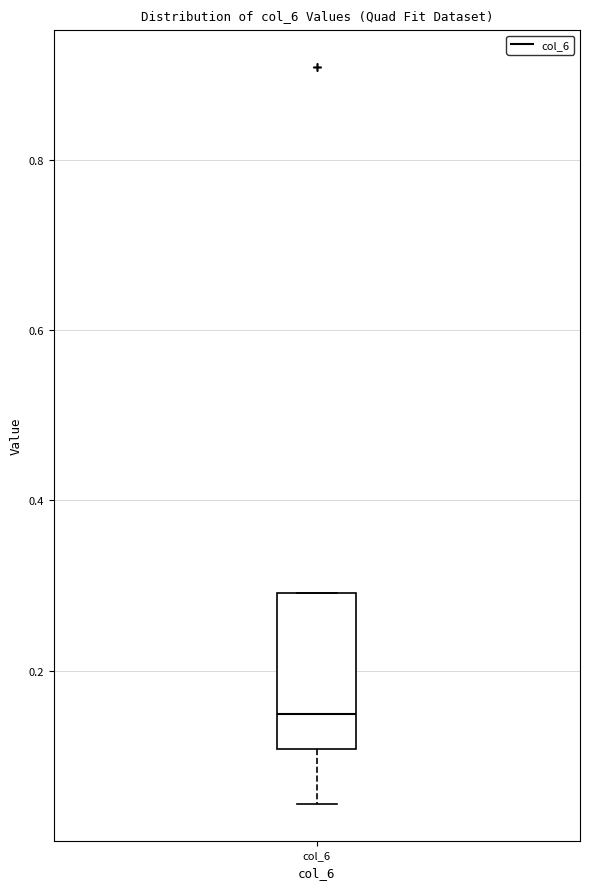

Read this box plot against the y-axis: the position of the median line, the range covered by the box, and the ends of both whiskers. The values are not printed on the chart, so give them approximately, as read against the axis.

median 0.14, box 0.10 to 0.30, whiskers 0.04 to 0.30